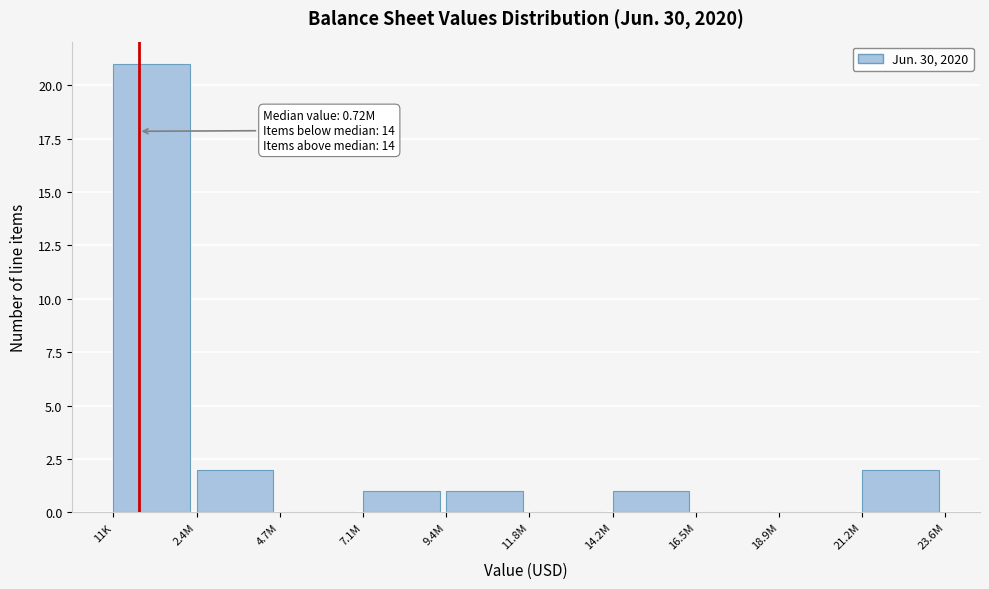

Reading right to left, what are all the values shown in this chart?

21.2M=2	18.9M=0	16.5M=0	14.2M=1	11.8M=0	9.4M=1	7.1M=1	4.7M=0	2.4M=2	11K=21